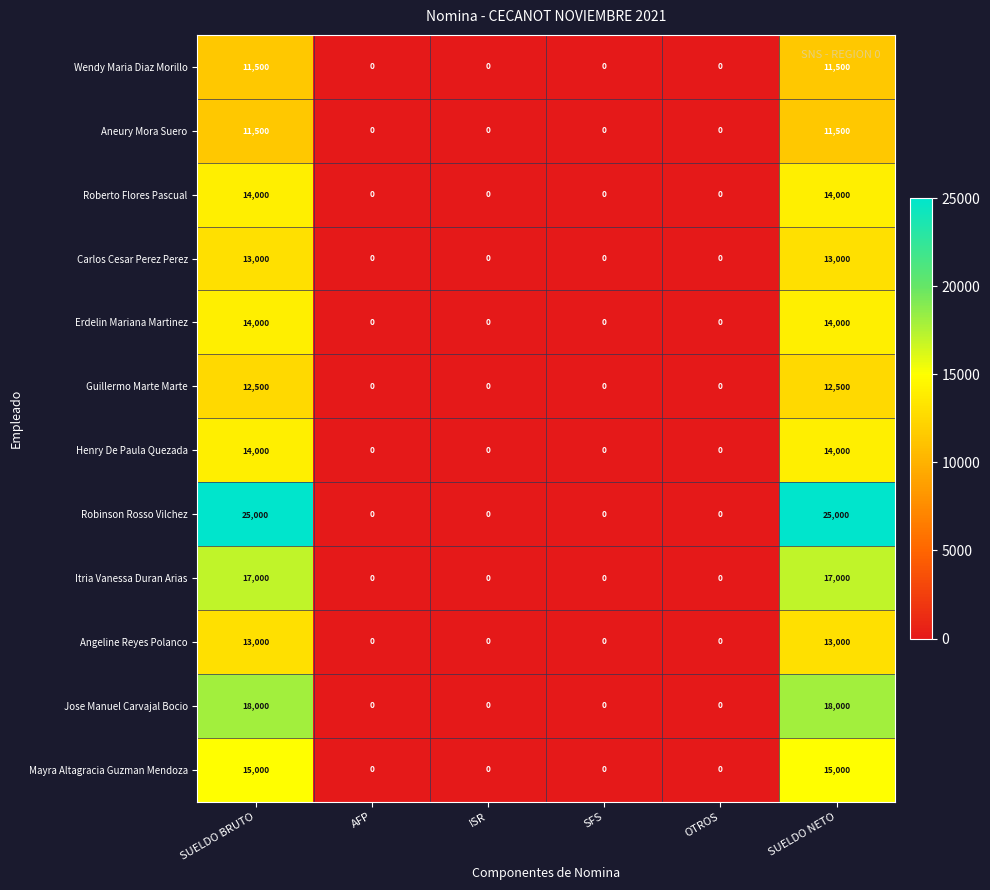

The Roberto Flores Pascual series shows 0 at OTROS. True or false?

True